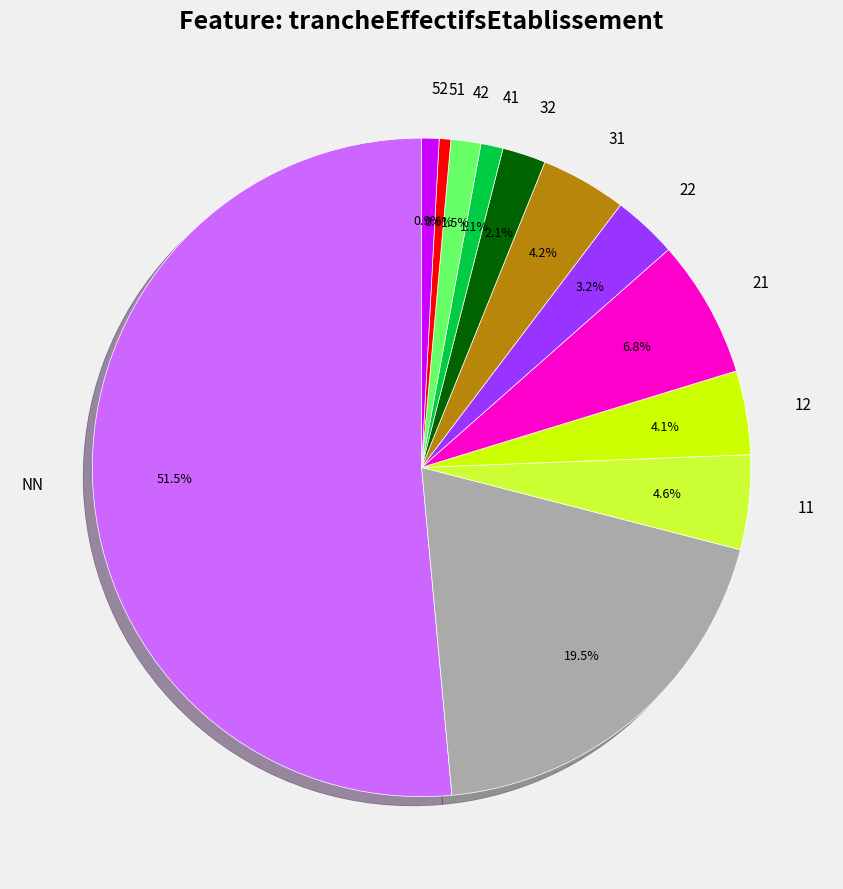

Is there a majority slice in this chart?

Yes